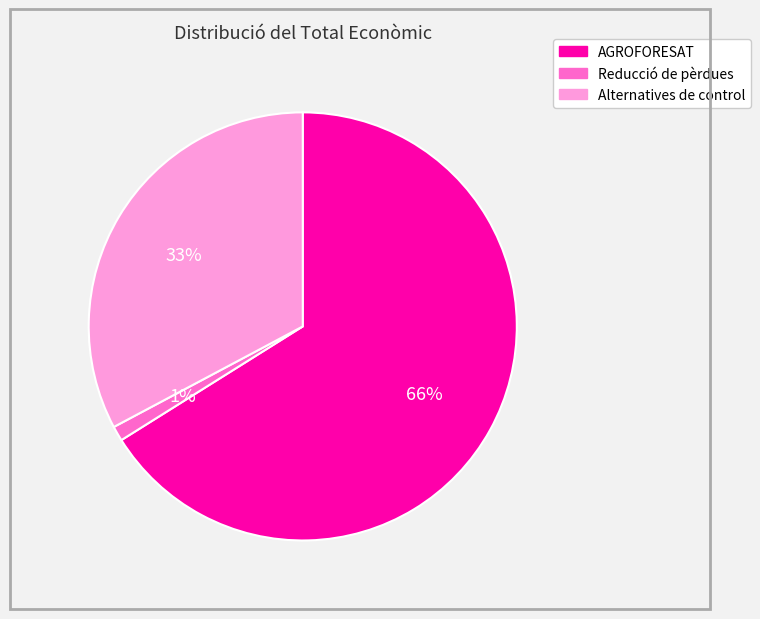

What is the largest slice in the pie chart?

AGROFORESAT